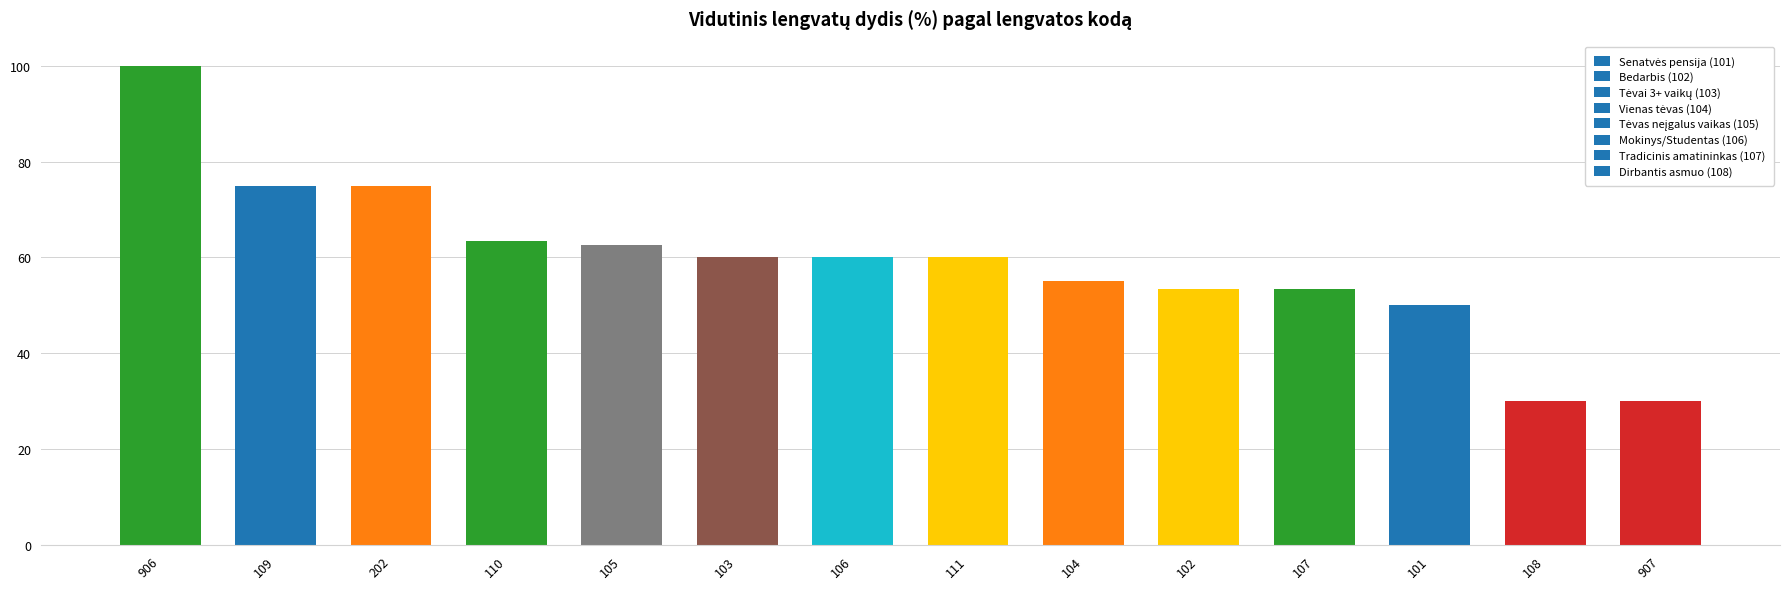

The value at 101 is 29.9. True or false?

False